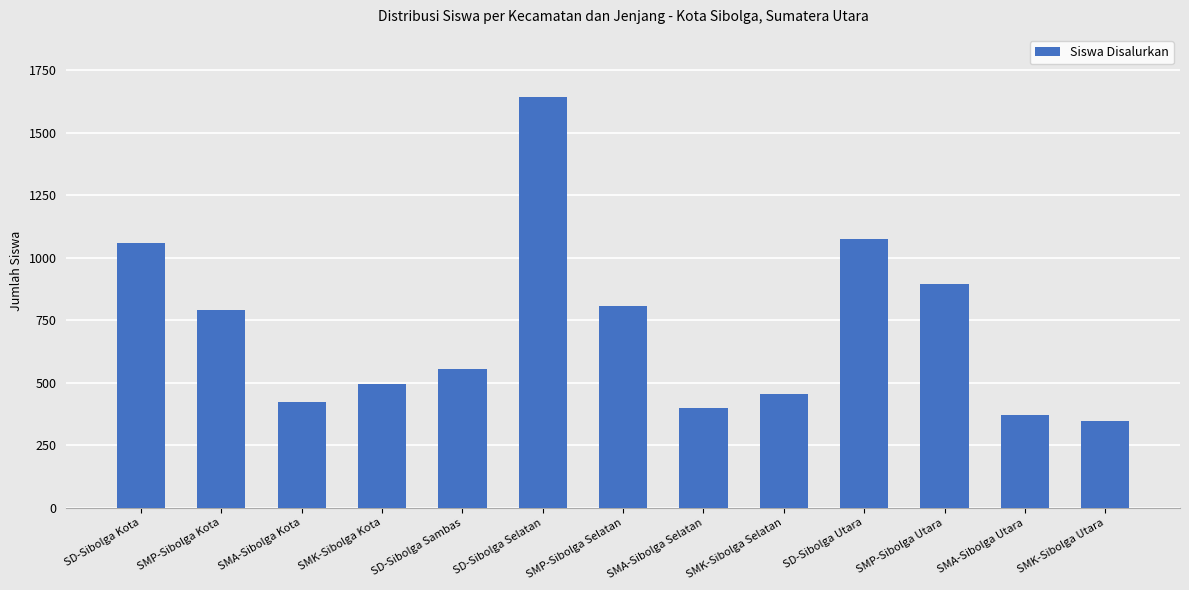

What is the maximum value shown in the chart?

1645